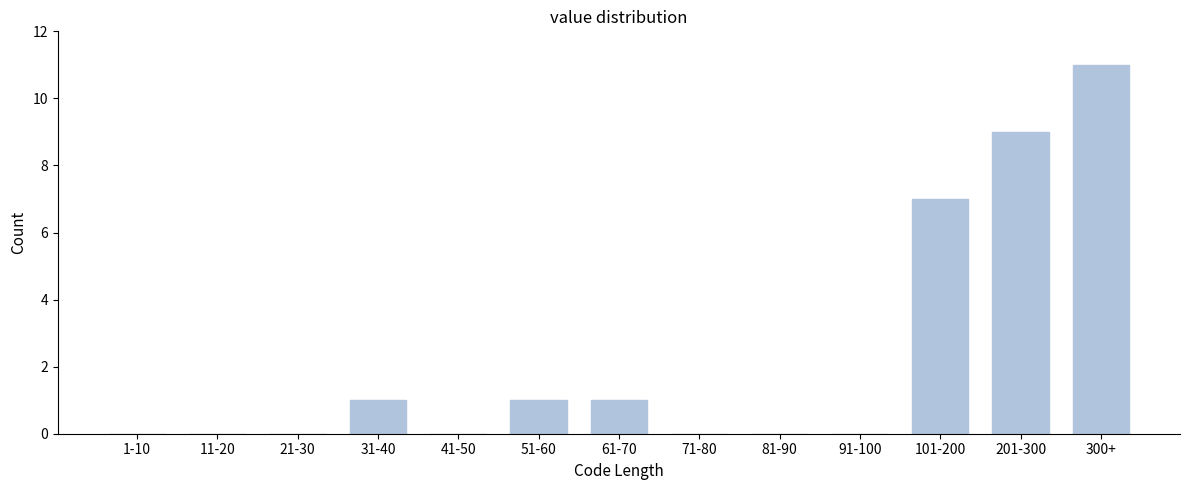

Reading right to left, extract all data points from this chart.

300+=11	201-300=9	101-200=7	91-100=0	81-90=0	71-80=0	61-70=1	51-60=1	41-50=0	31-40=1	21-30=0	11-20=0	1-10=0